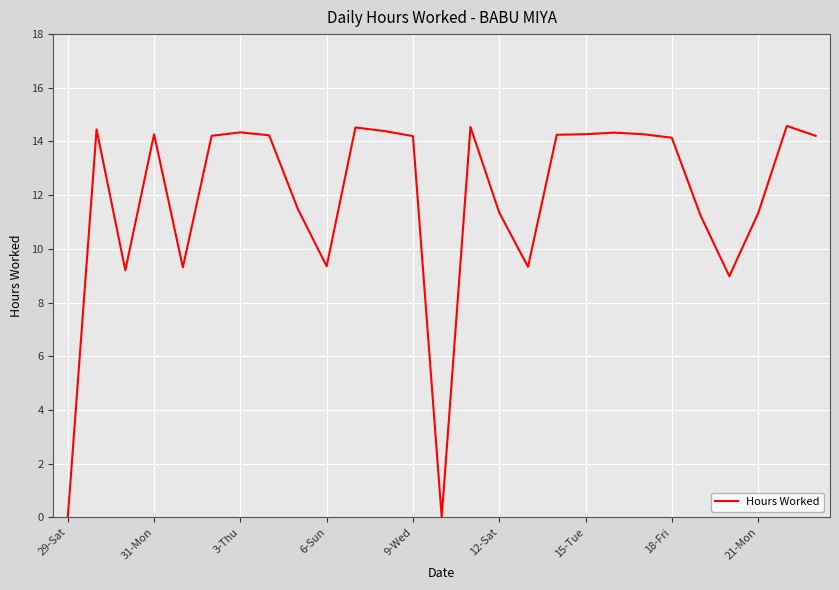

What is the difference between the maximum and minimum values?

14.6